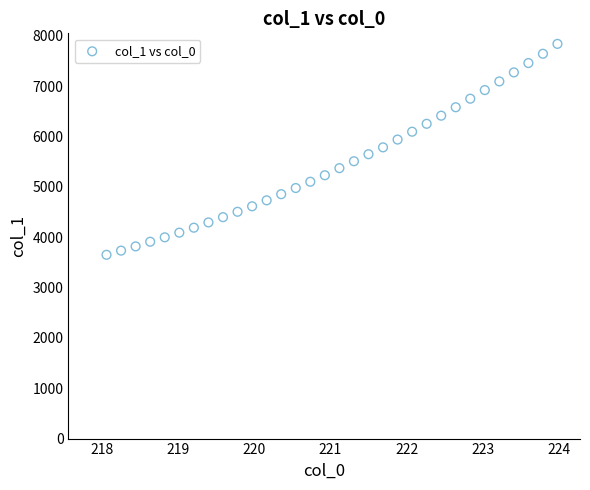

What is the range of Y values (max minus min)?

4190.1